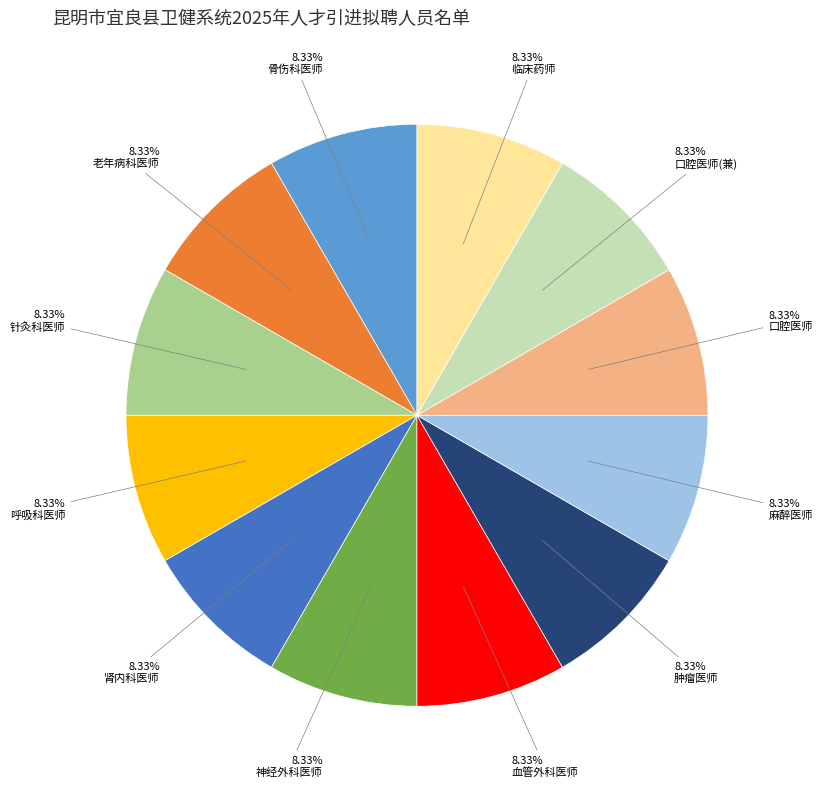

Does 麻醉医师 represent more than half of the total?

No